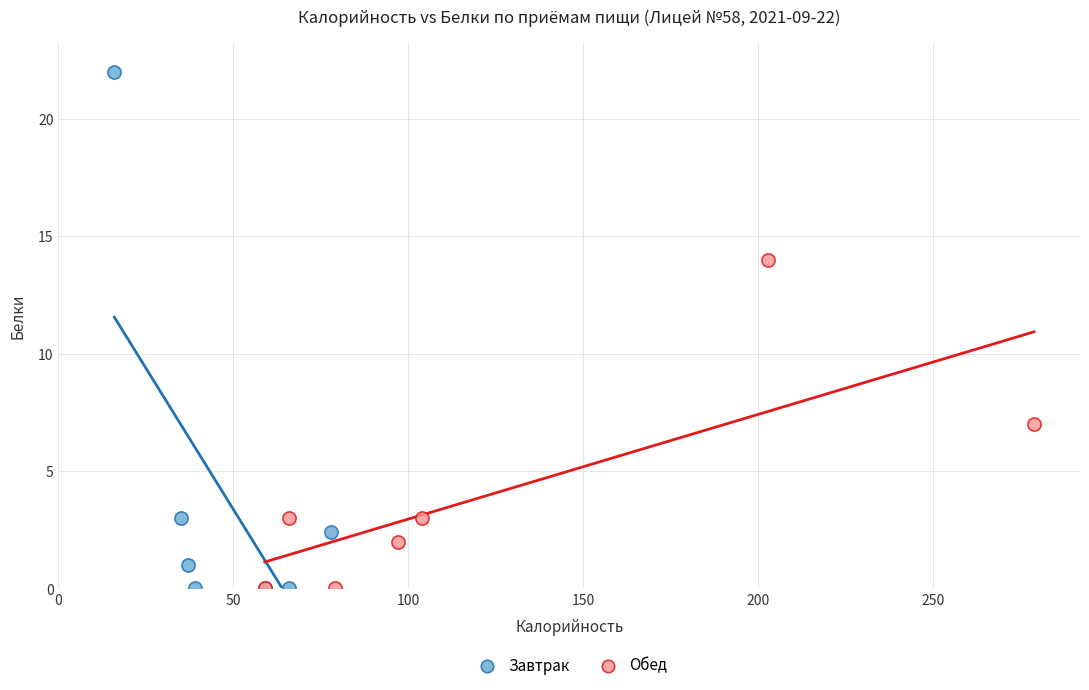

Which series has the widest spread of Y values?

Завтрак